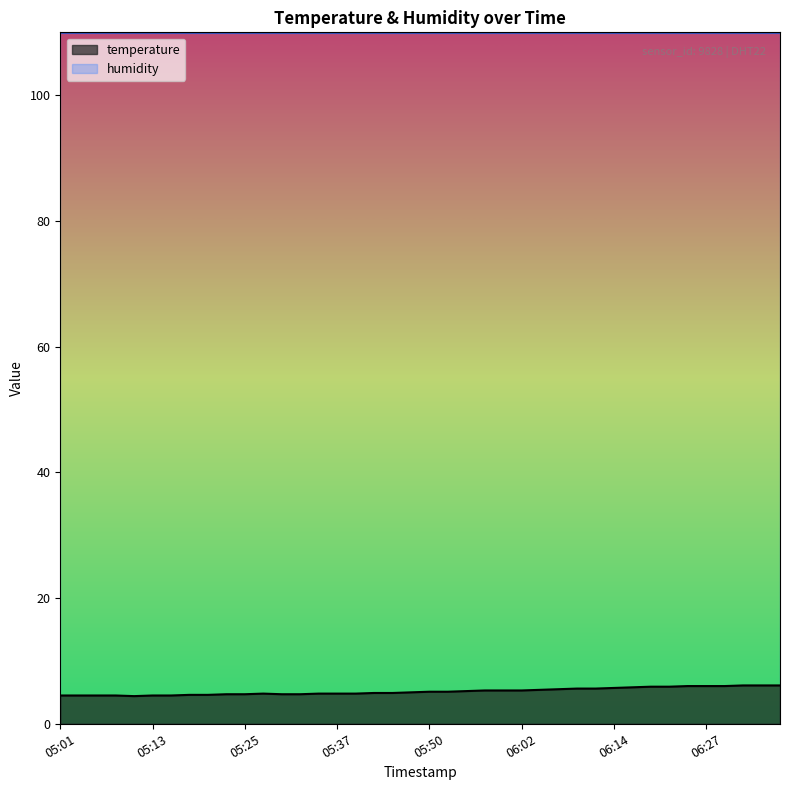

Is it true that the value at 05:42 is 6.5?

False